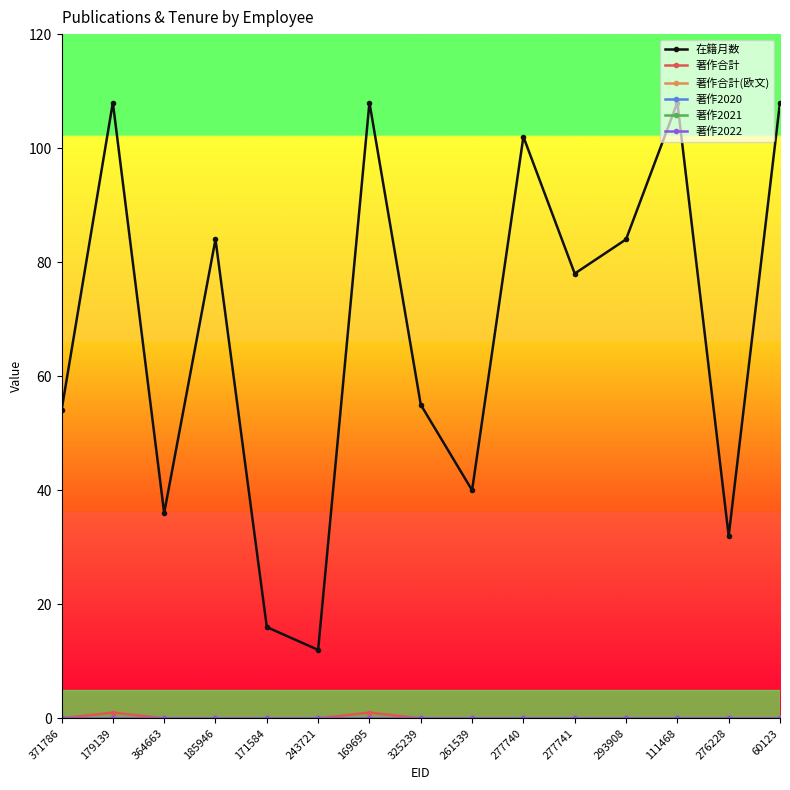

What is the total value across all series at 171584?

16